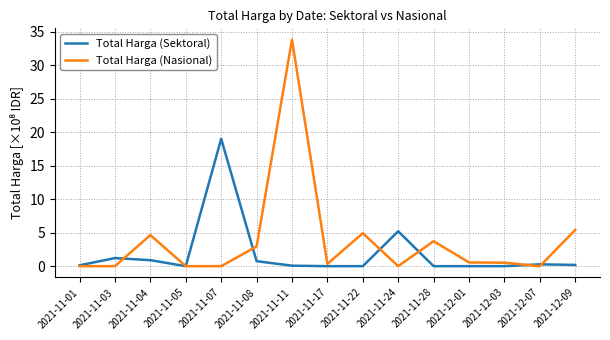

True or false: Total Harga (Sektoral) has more than 2 points higher than both neighbors.

True